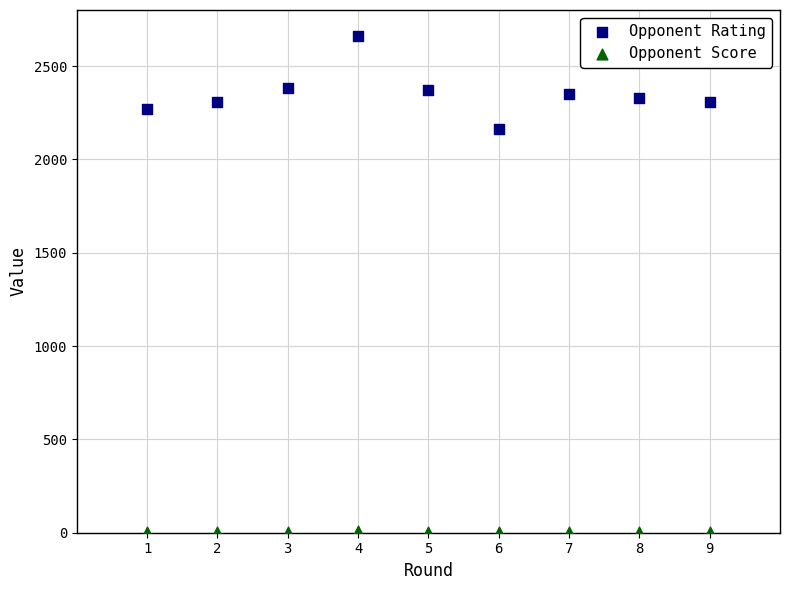

Across all series, what Y value is closest to 1331?

2162.0